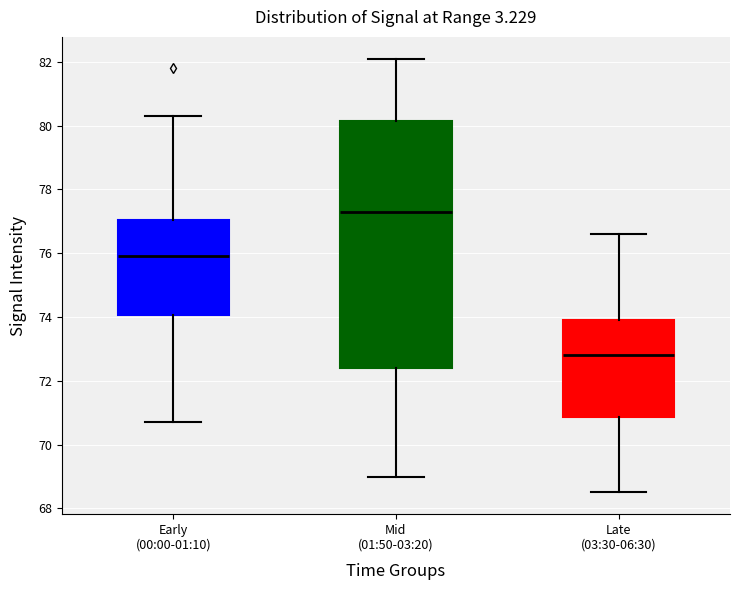

Reading left to right, read every box against the y-axis: the position of its median line, the range the box covers, and the ends of its whiskers. The values are not printed on the chart, so give them approximately, as read against the axis.

Early (00:00-01:10): median 76.0, box 74.0 to 77.0, whiskers 70.8 to 80.4
Mid (01:50-03:20): median 77.4, box 72.4 to 80.2, whiskers 69.0 to 82.2
Late (03:30-06:30): median 72.8, box 70.8 to 74.0, whiskers 68.6 to 76.6